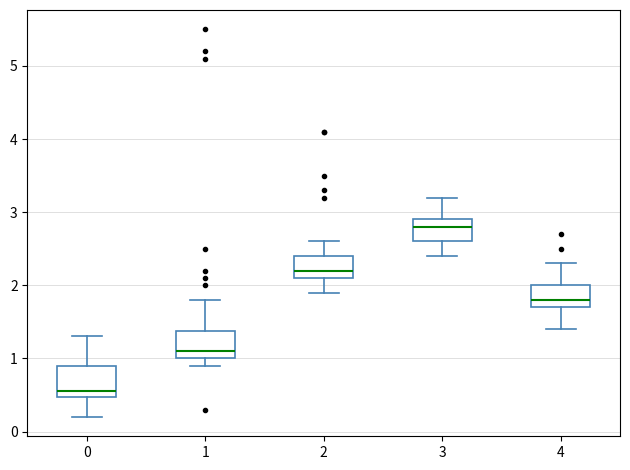

Where does the lower whisker of the box at x = 3 end on the y-axis? The values are not printed on the chart, so give them approximately, as read against the axis.

2.4